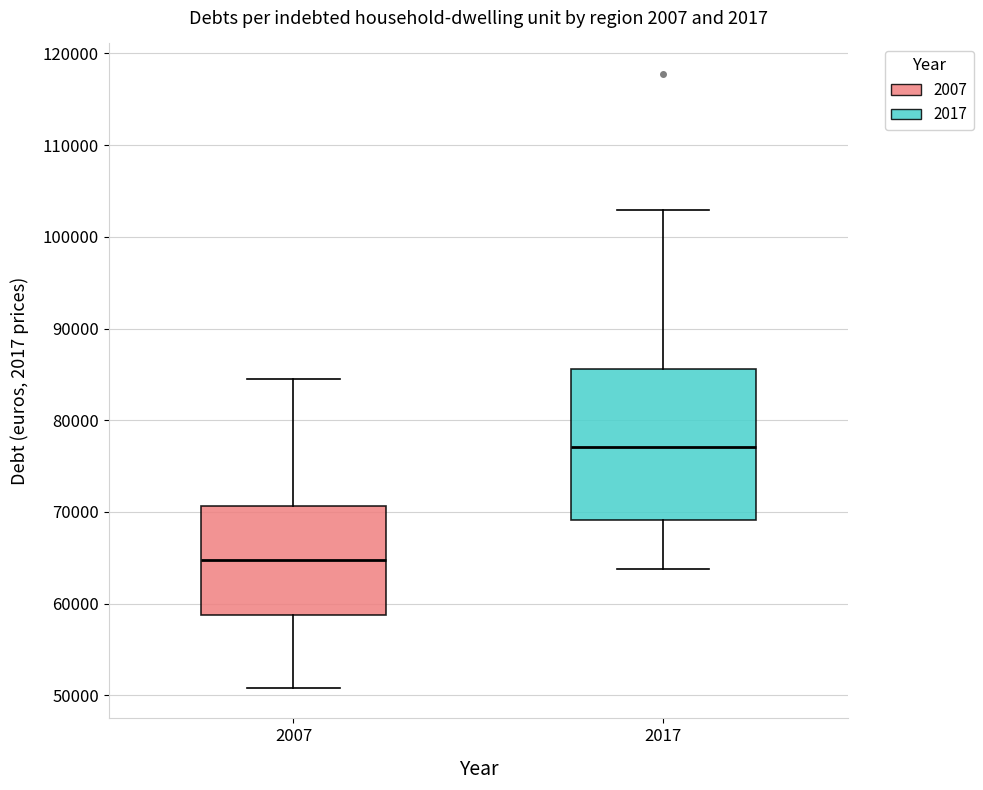

Which box has the highest median line?

2017